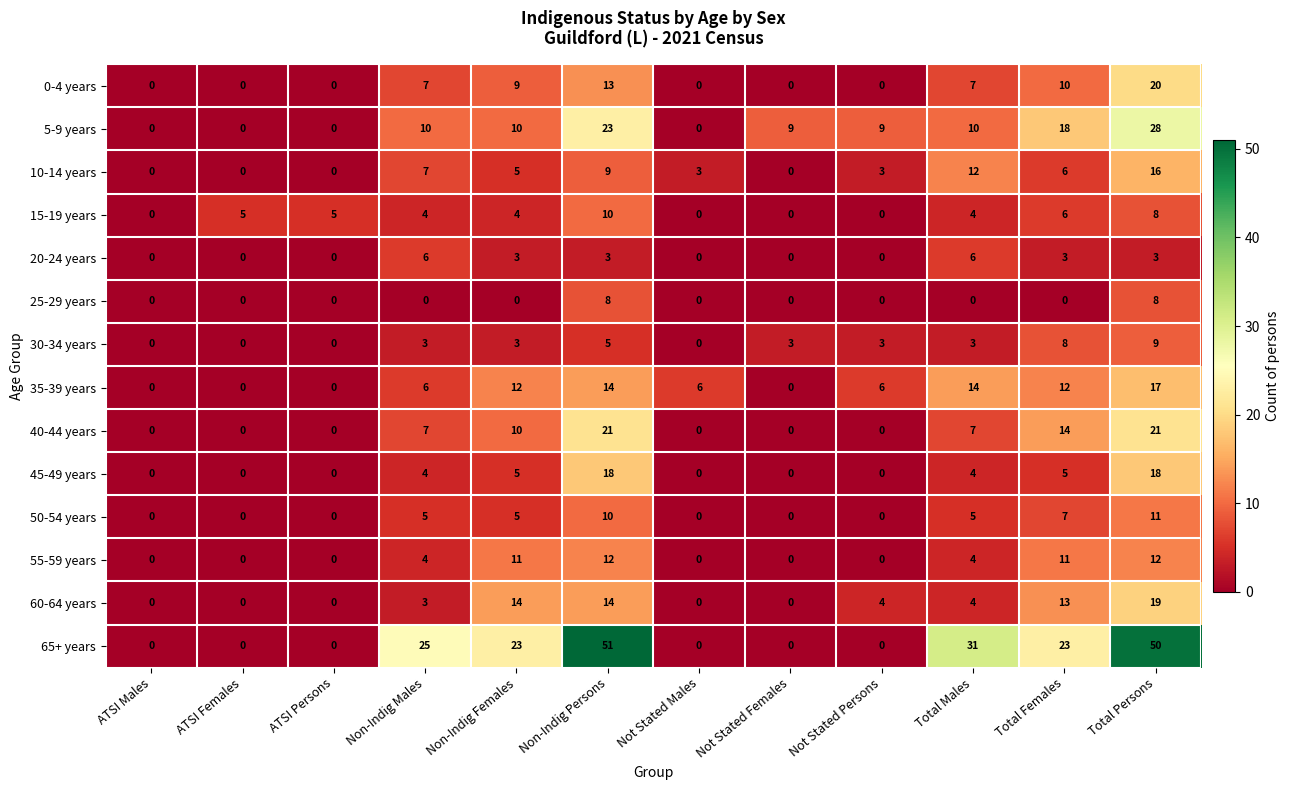

The value of 20-24 years at Not Stated Persons is 0. True or false?

True